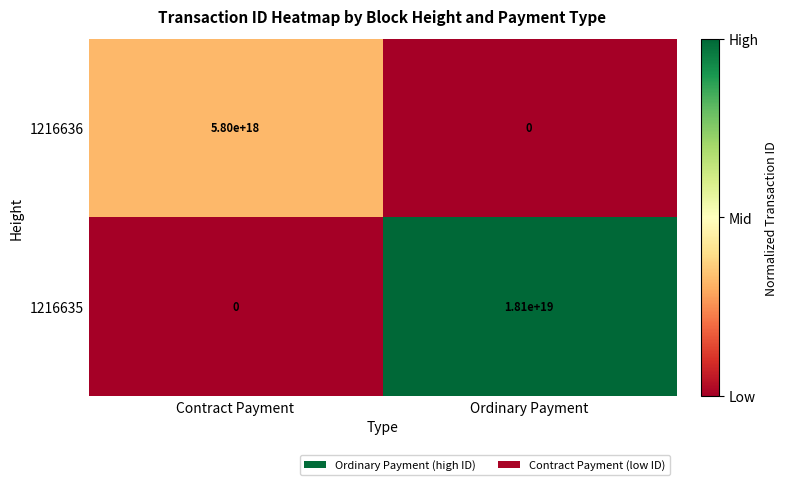

Which series has the largest total across all categories?

1216635